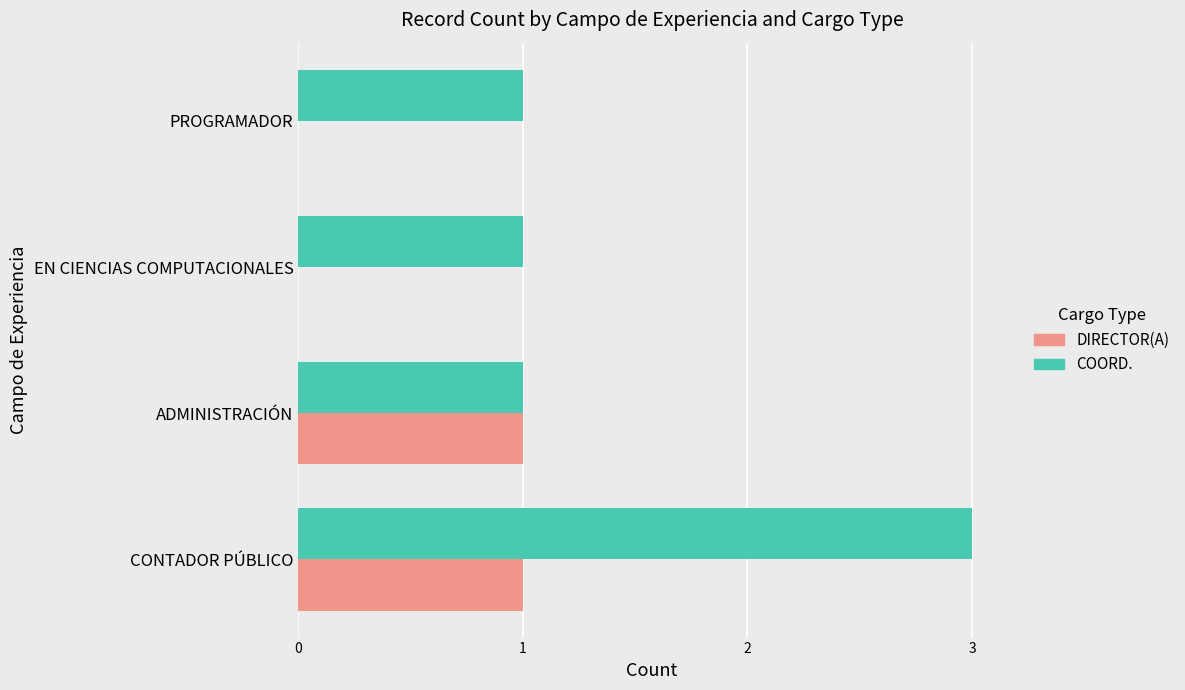

What is the maximum value for COORD.?

3